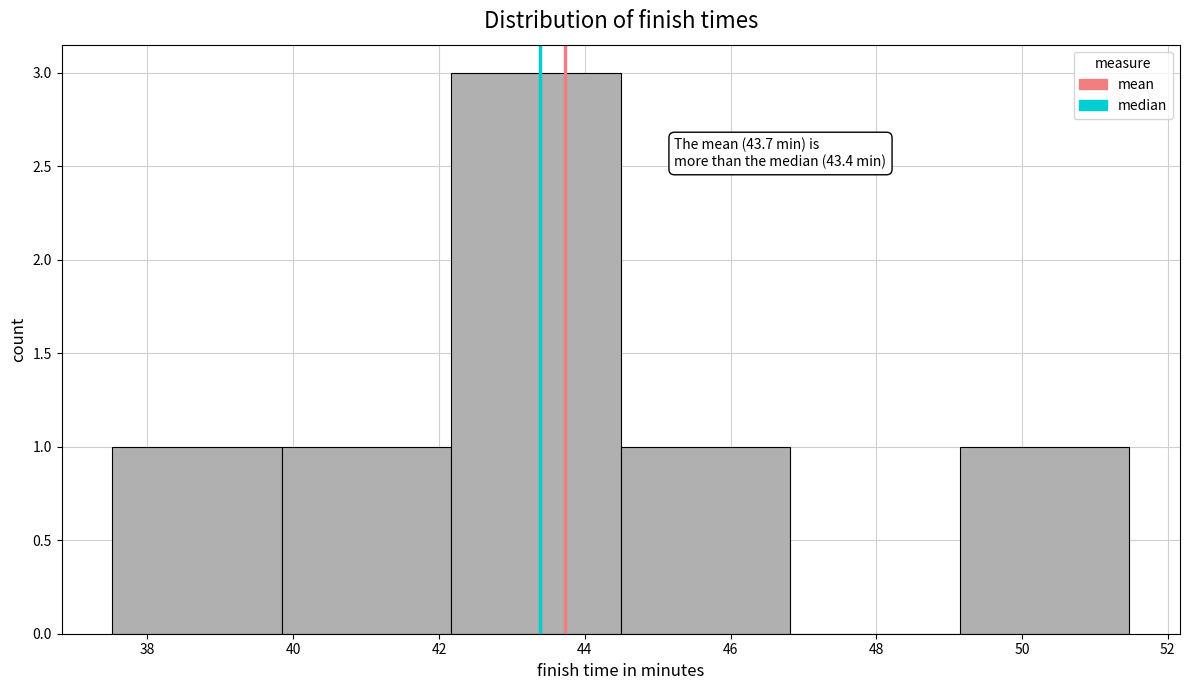

Over which range of the x-axis is the bar tallest?

42.2 to 44.4